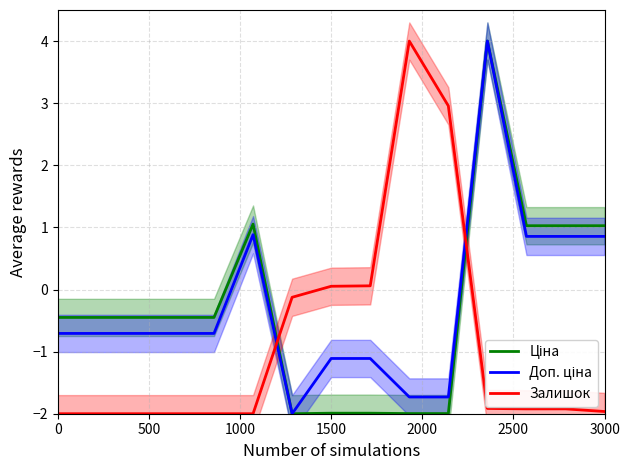

What is the average value of the Ціна series?

-0.3